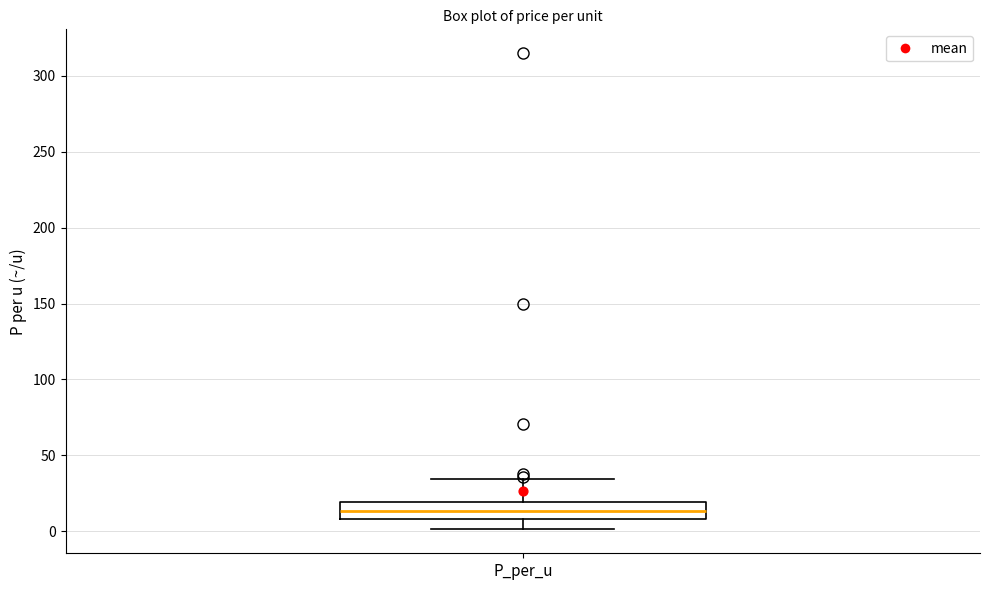

Where does the lower whisker of the box for P_per_u end on the y-axis? The values are not printed on the chart, so give them approximately, as read against the axis.

0